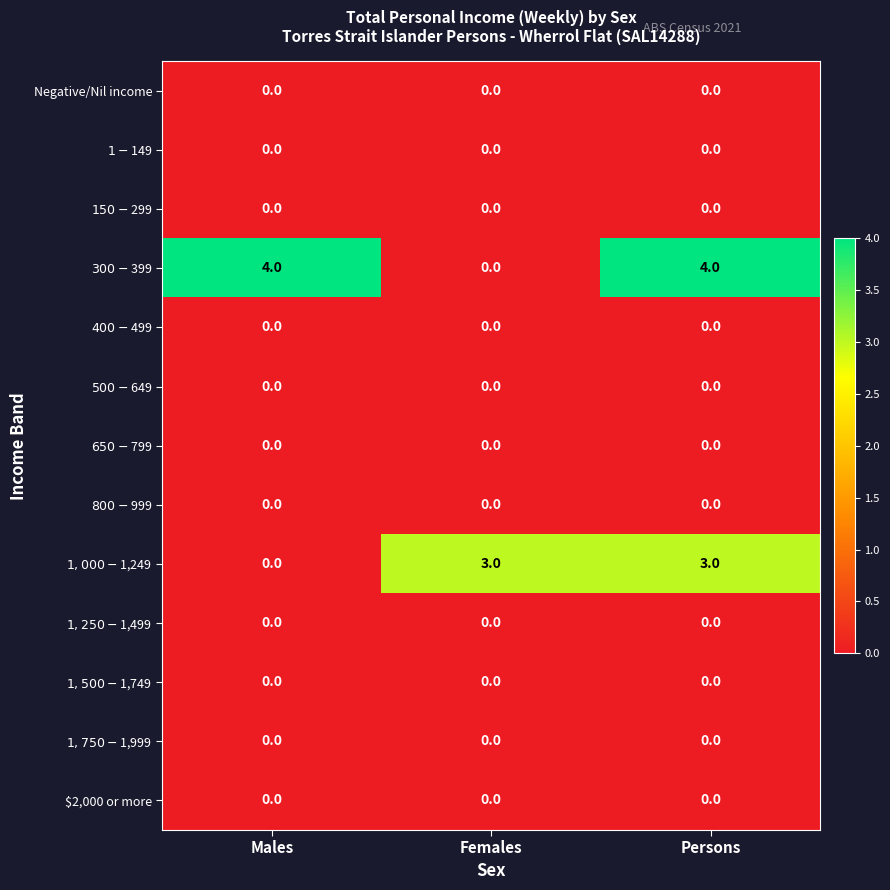

At how many categories does at least one series exceed 1?

3